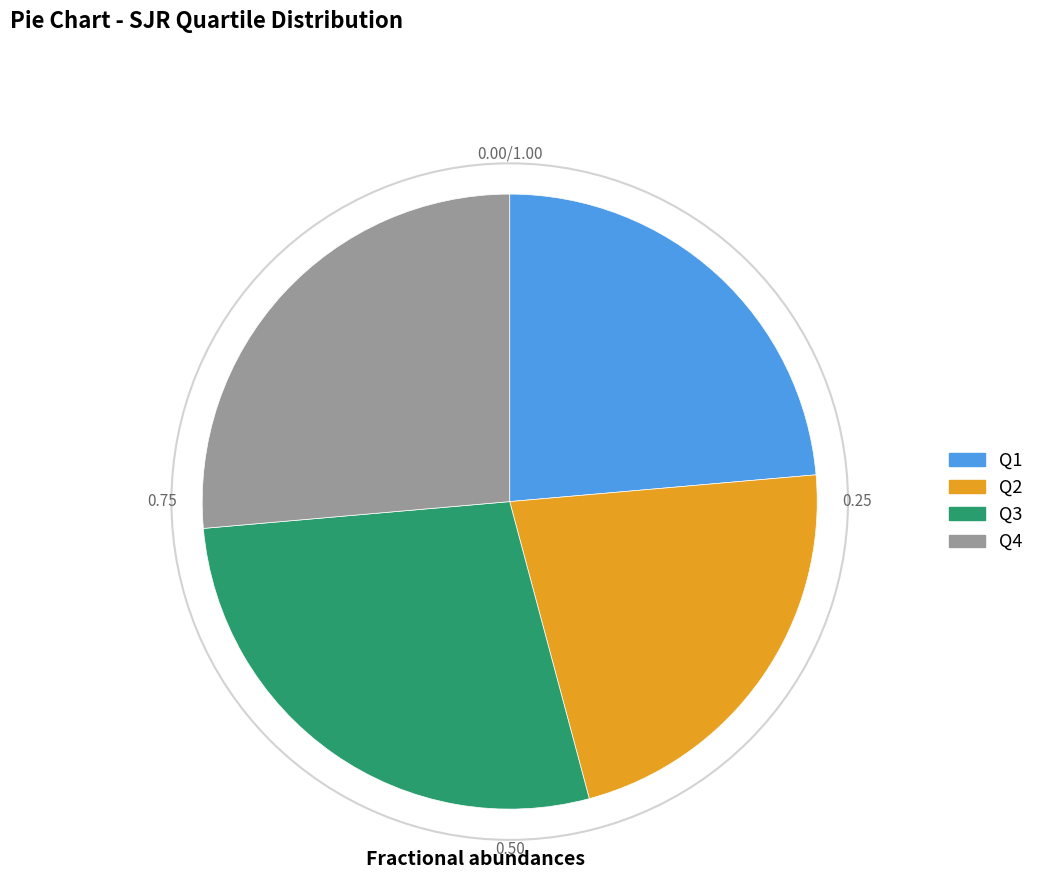

What is the ratio of the value at Q1 to the value at Q4?

0.9